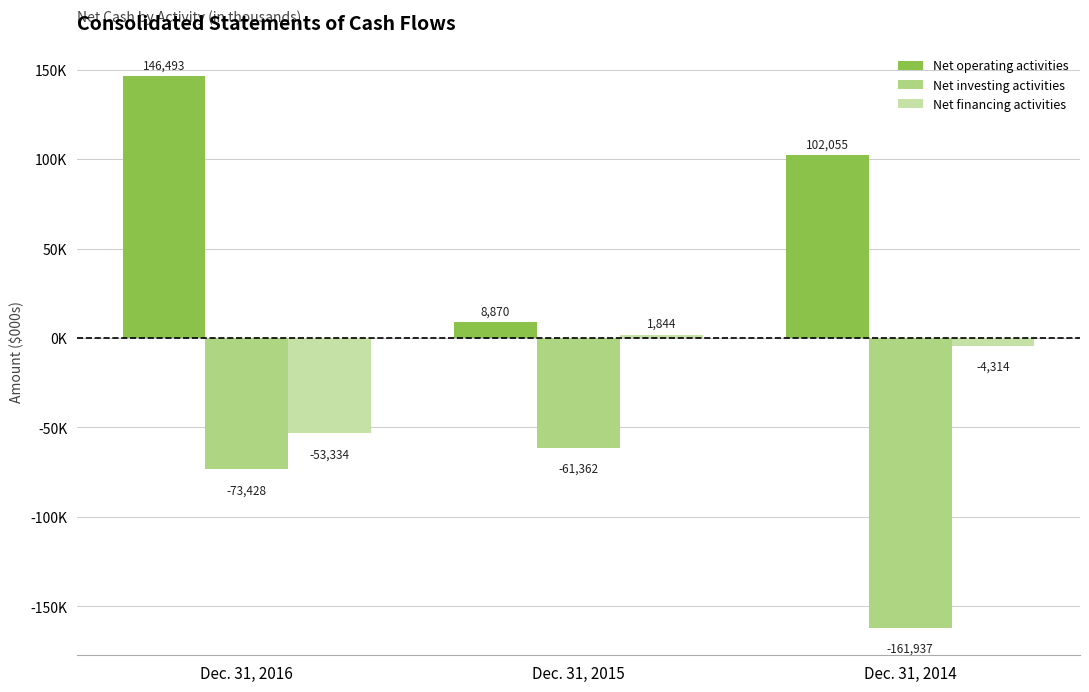

Rank the series by their maximum value, from highest to lowest.

Net operating activities, Net financing activities, Net investing activities